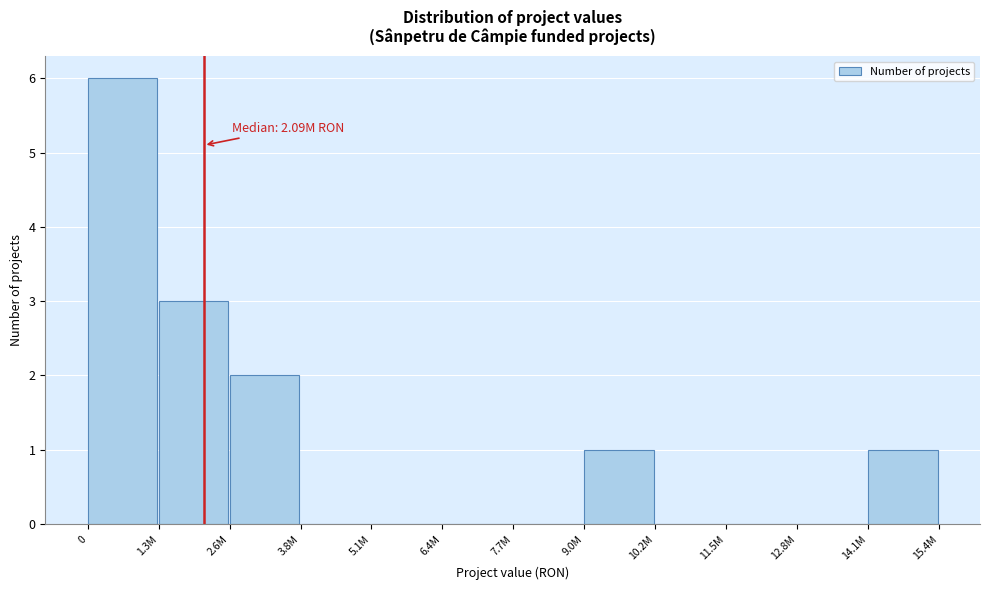

Reading left to right, list all the values displayed in this chart.

0=6	1.3M=3	2.6M=2	3.8M=0	5.1M=0	6.4M=0	7.7M=0	9.0M=1	10.2M=0	11.5M=0	12.8M=0	14.1M=1